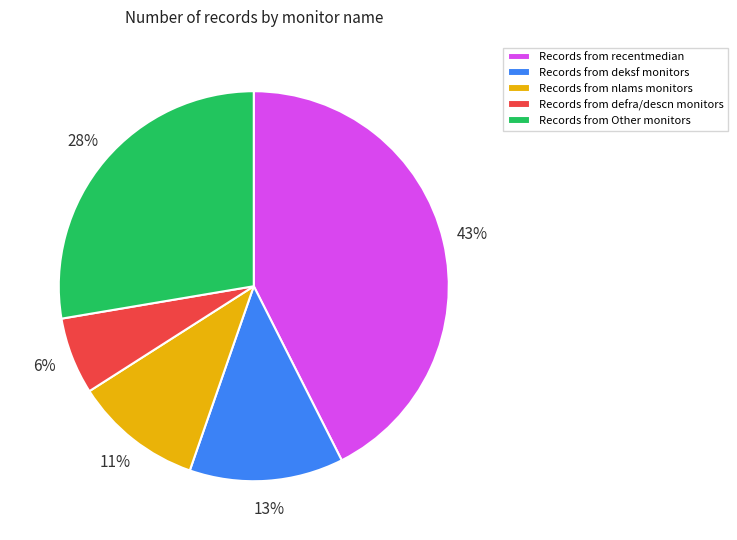

Do Records from recentmedian and Records from nlams monitors together represent more than half of the pie?

Yes